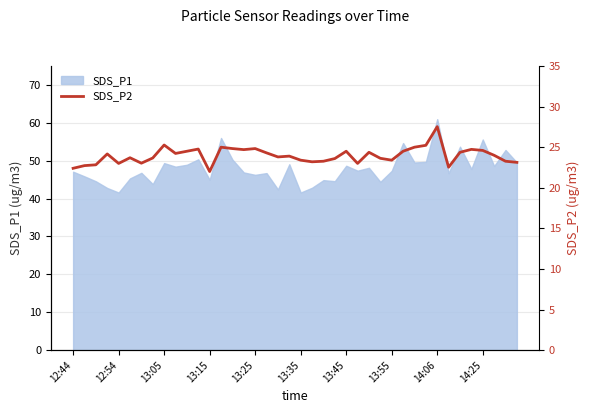

What is the maximum value for SDS_P1?

61.0